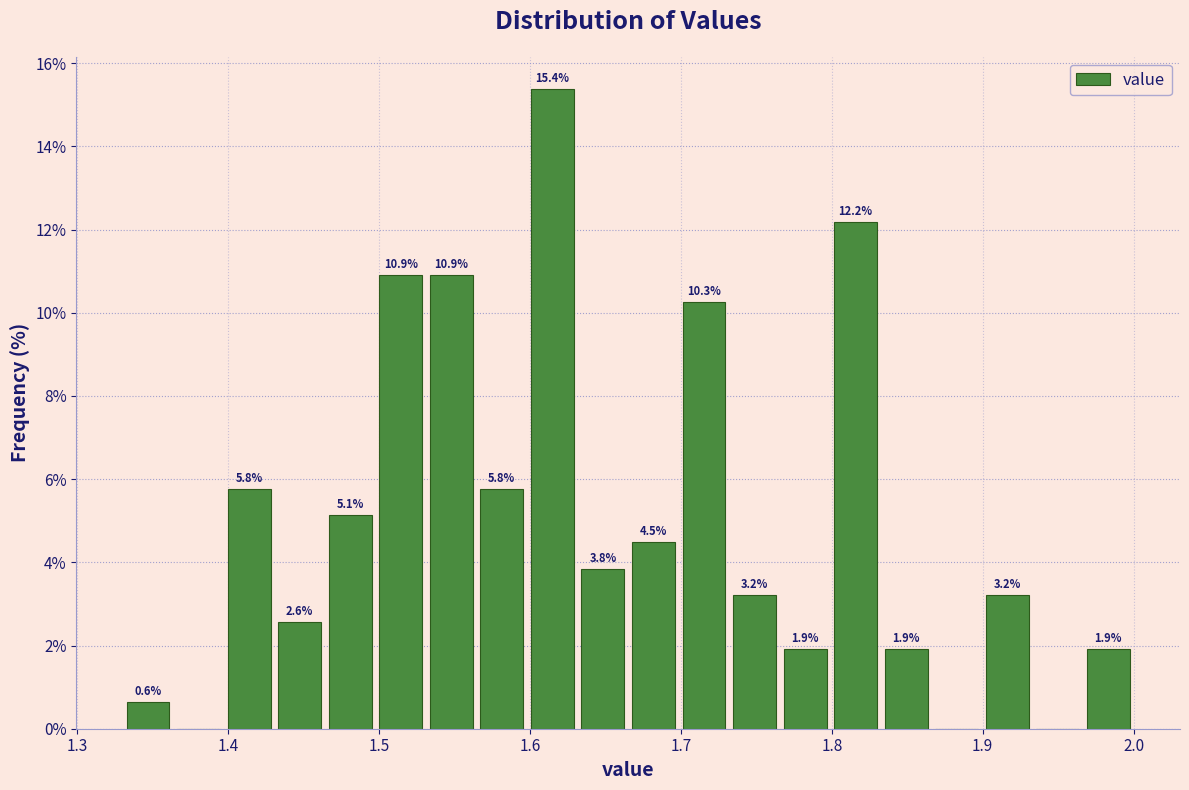

Read against the x-axis, roughly where is the centre of the tallest bar?

1.61